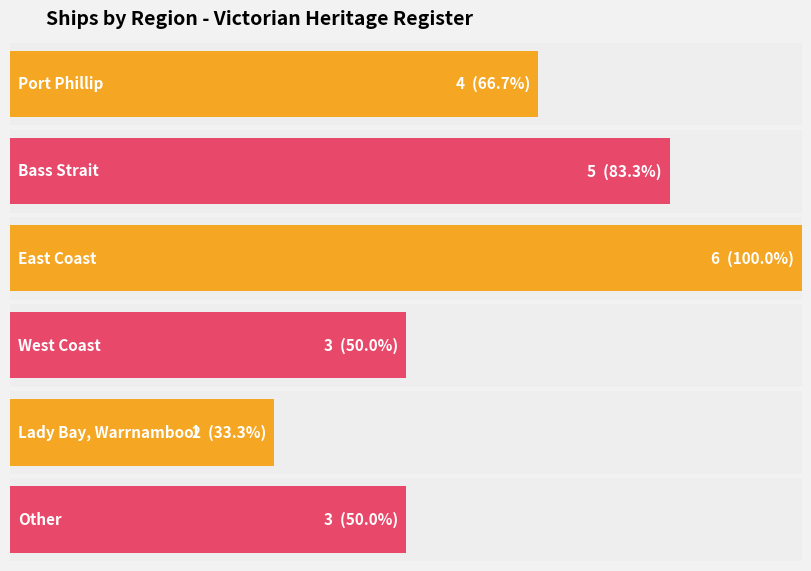

Is it true that the value at Port Phillip is 3?

False